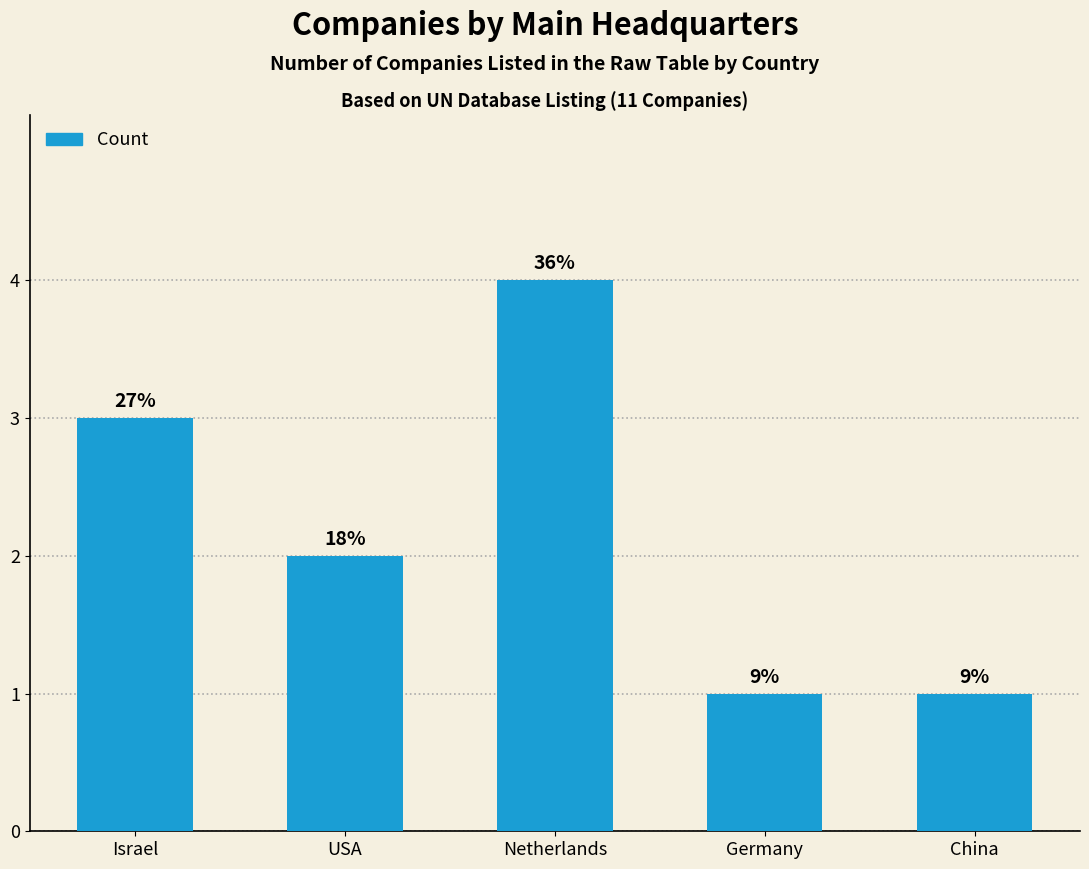

What is the label of the 2nd bar from the right?

Germany